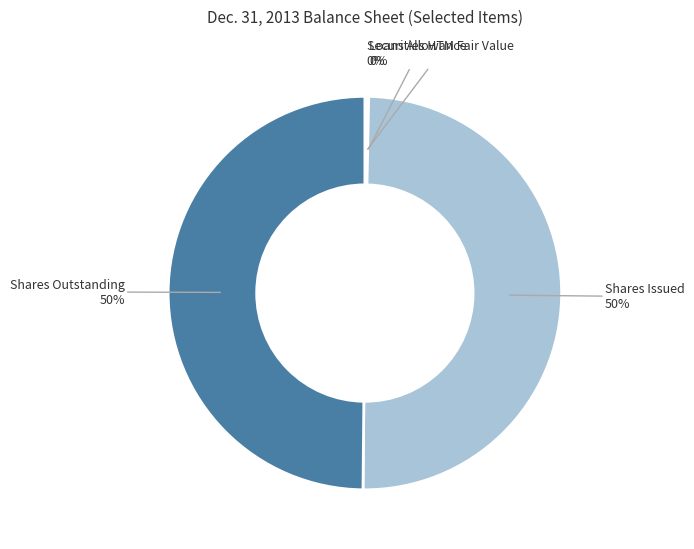

To the nearest percent, what is the average slice percentage?

25%